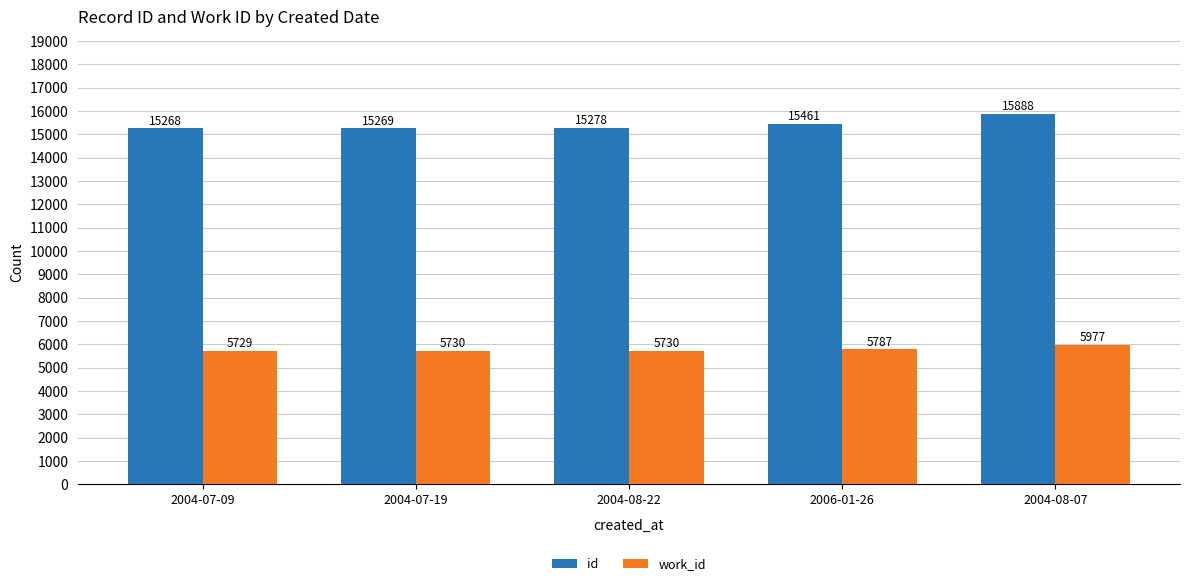

Which category has the highest value across all series?

2004-08-07